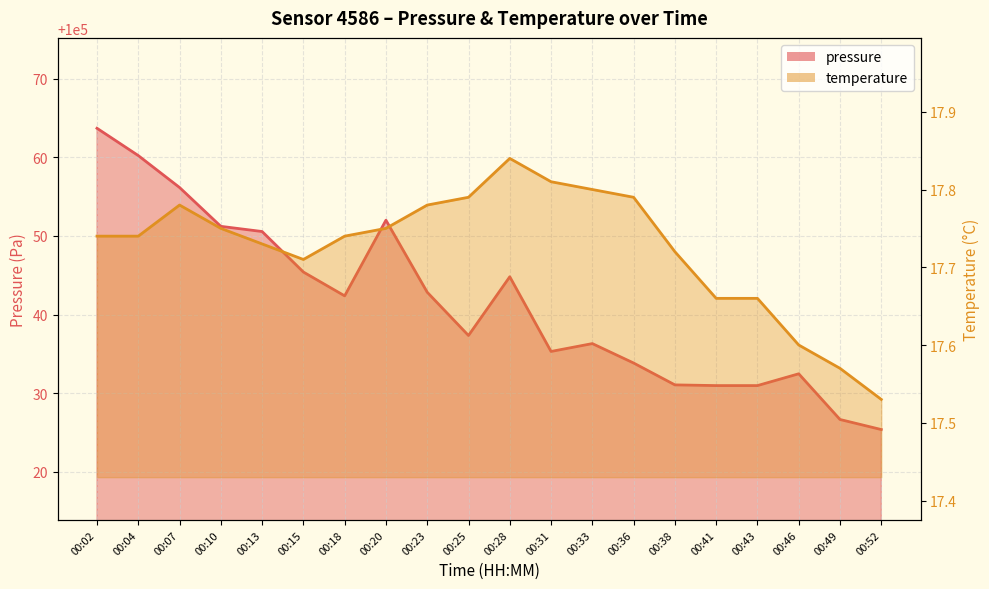

At 00:28, list the series in order from largest to smallest.

pressure, temperature